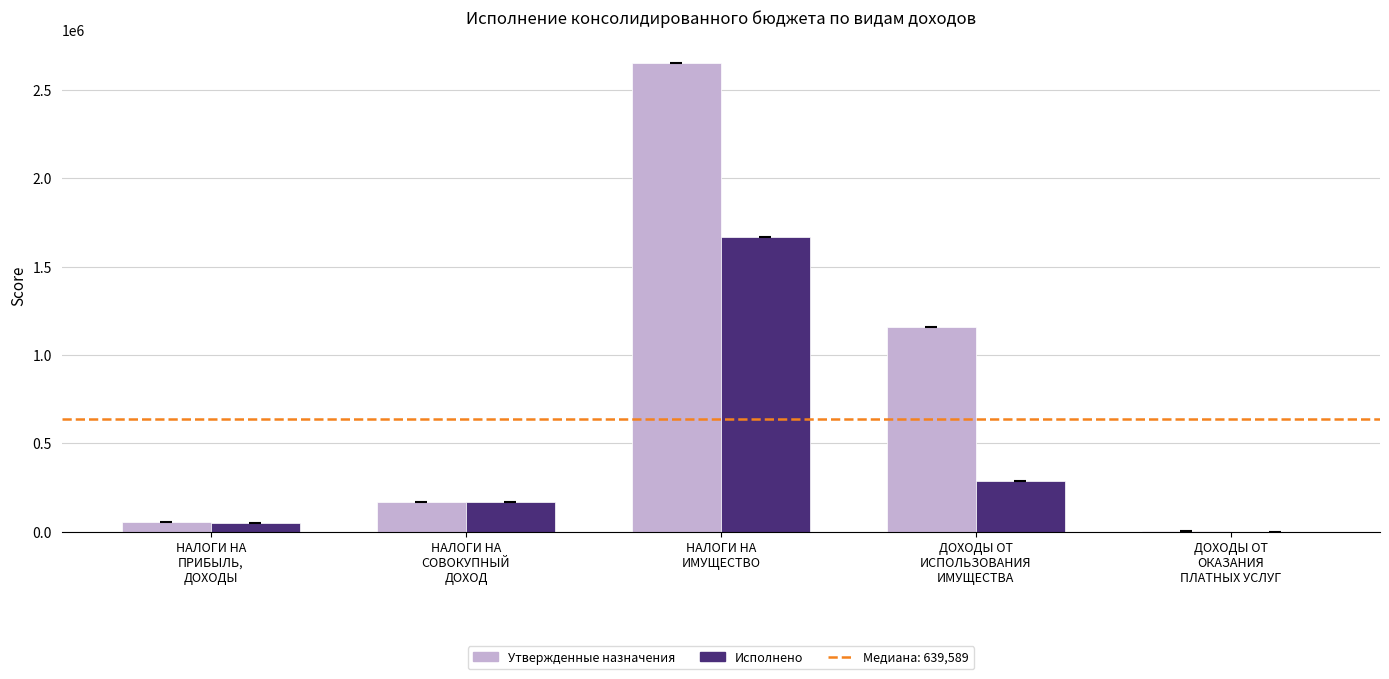

Which series has the largest total across all categories?

Утвержденные назначения